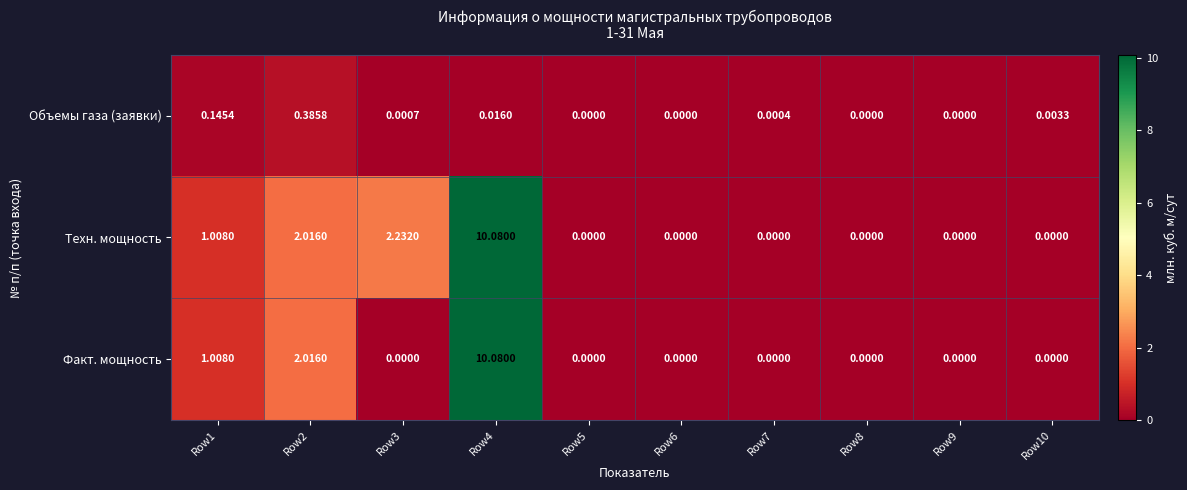

Rank the series by their average value, from highest to lowest.

Техн. мощность, Факт. мощность, Объемы газа (заявки)